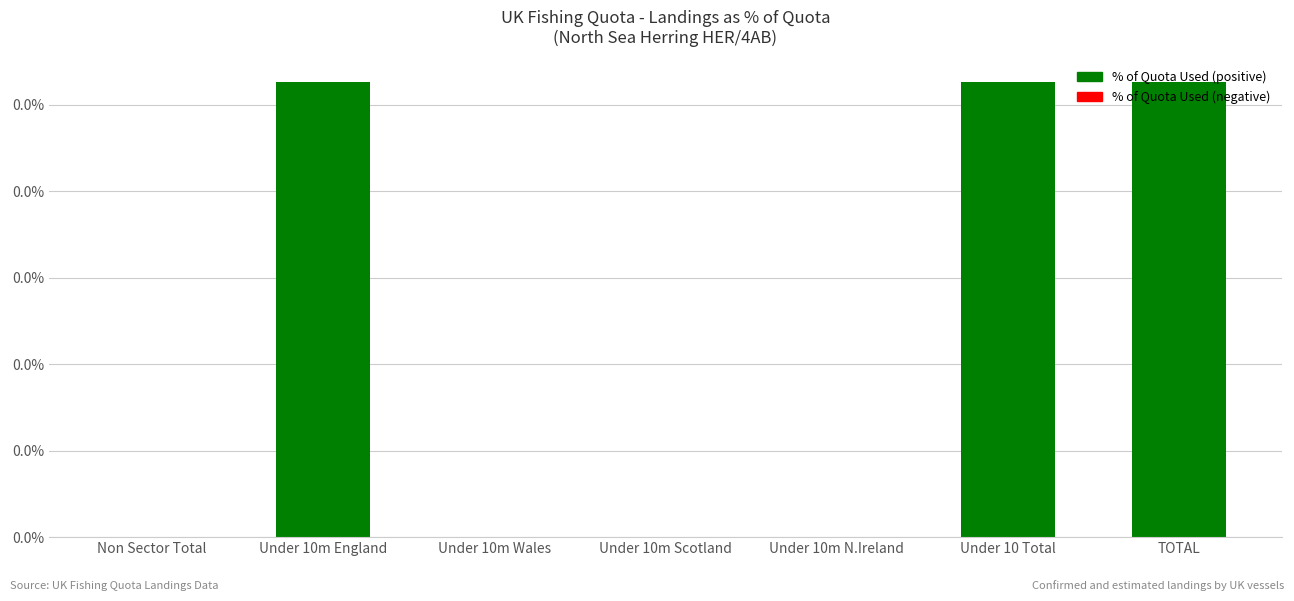

The value at Under 10m Scotland is 0.0. True or false?

True